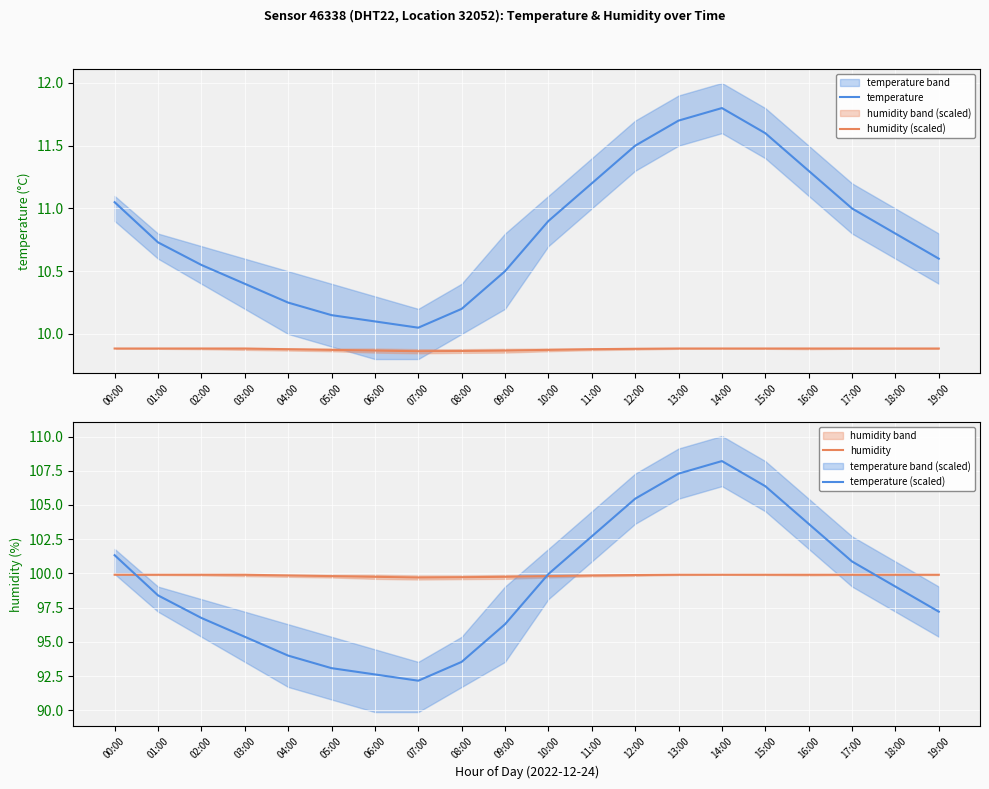

What is the total value across all series at 07:00?

211.8